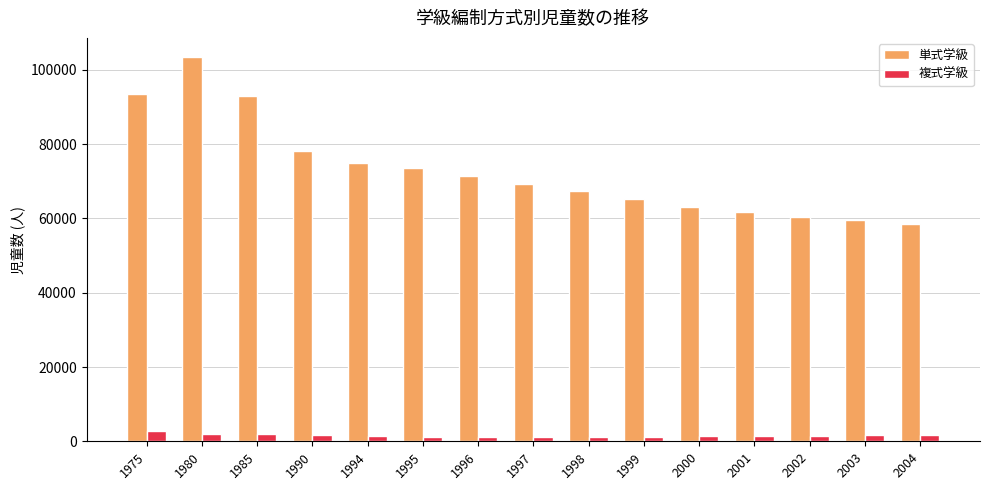

What is the total value across all series at 2000?

64535